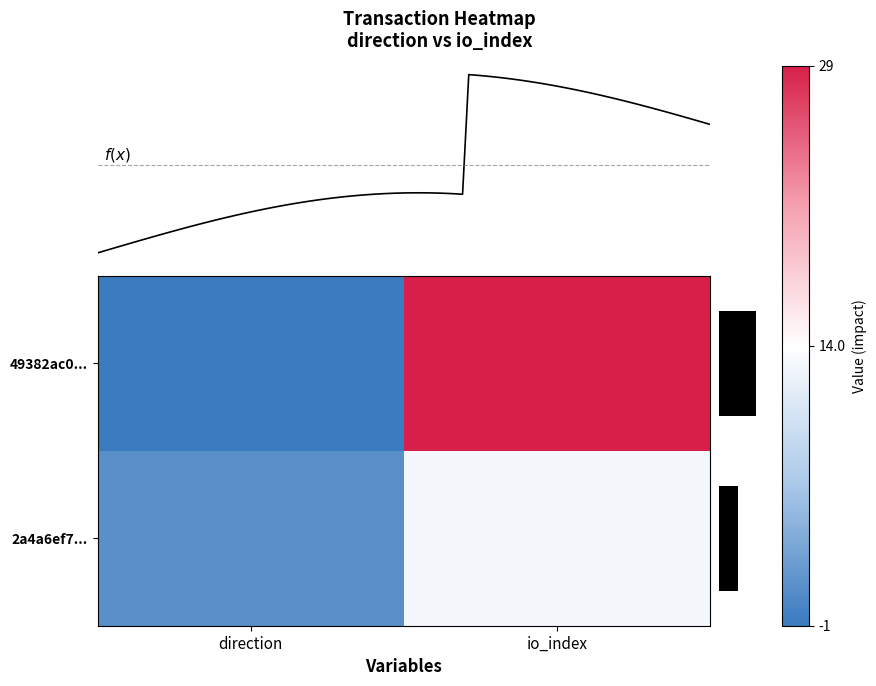

Where is 49382ac0... nearest to the value 14?

direction